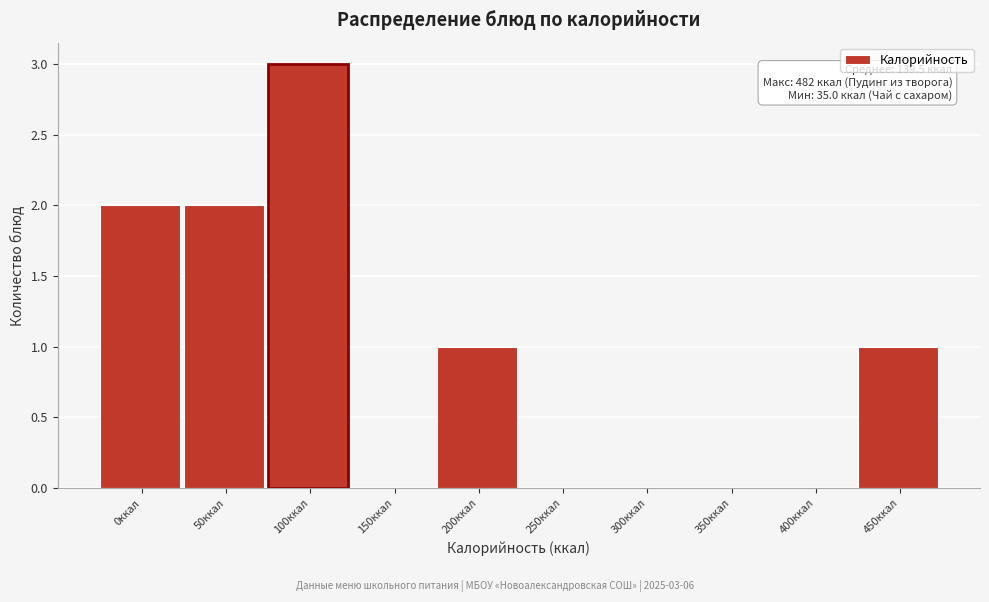

Reading right to left, transcribe all the data shown in this chart.

450ккал=1	400ккал=0	350ккал=0	300ккал=0	250ккал=0	200ккал=1	150ккал=0	100ккал=3	50ккал=2	0ккал=2